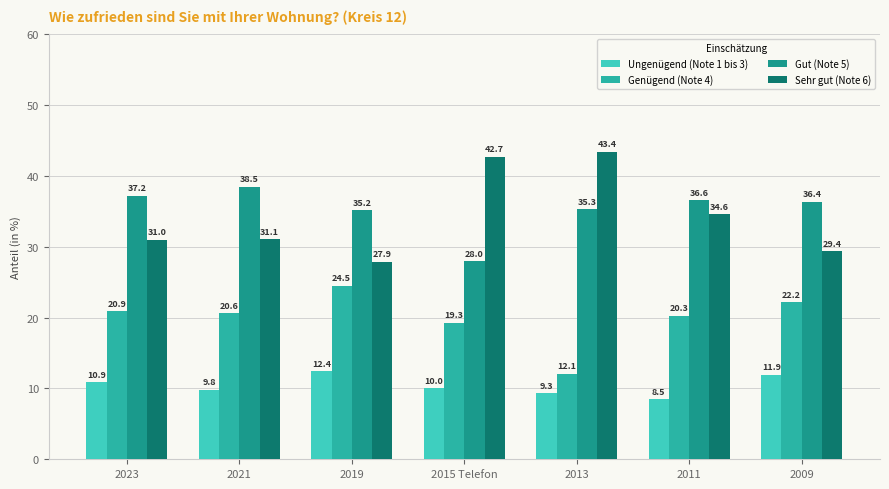

How many groups of bars are there?

7